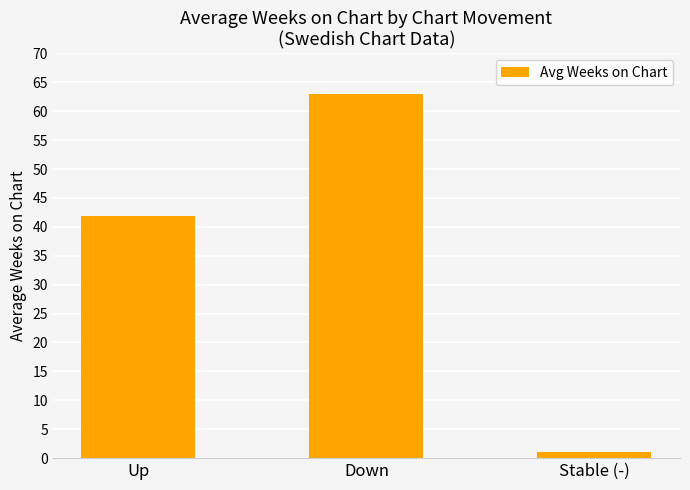

Which category has the highest value across all series?

Down